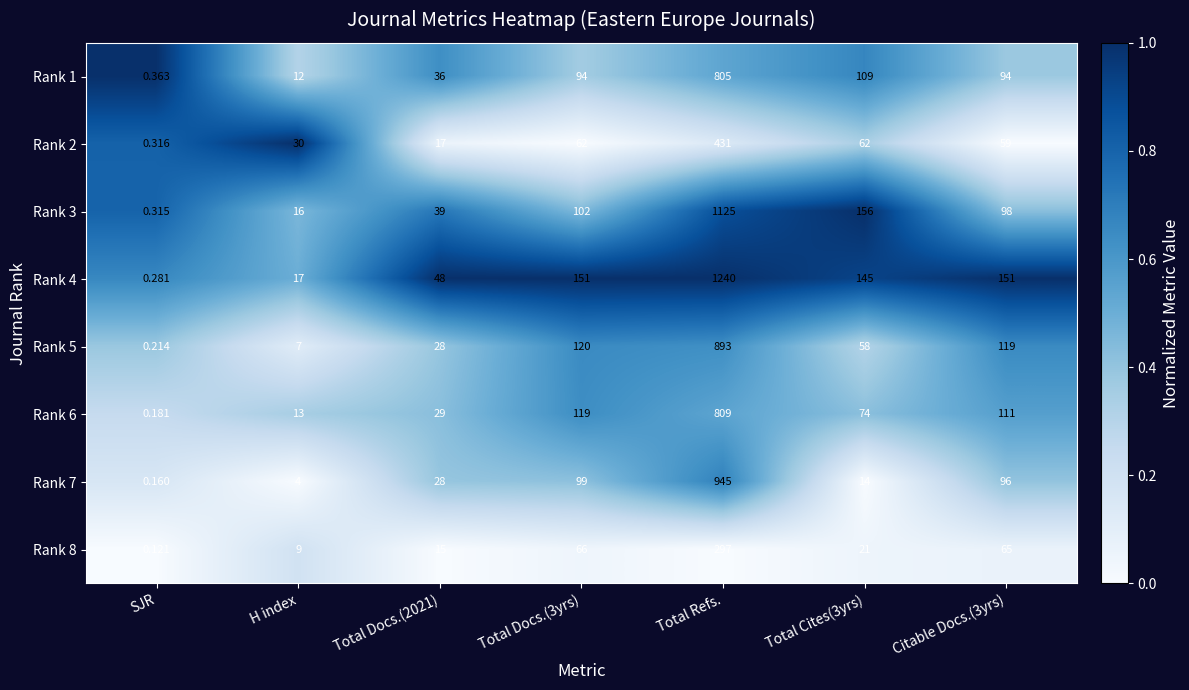

At which category is the sum across all series the highest?

Total Refs.